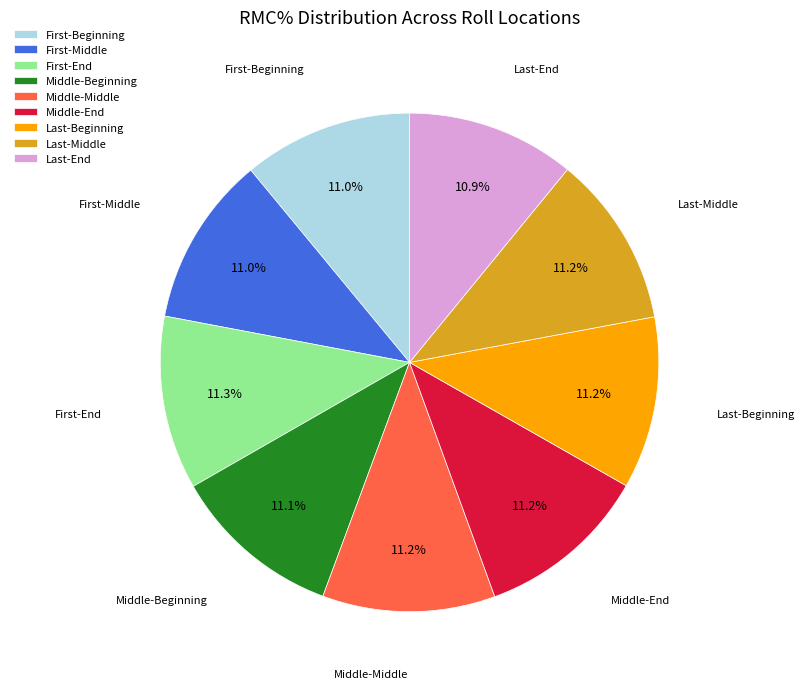

Is Middle-Beginning the majority of the pie?

No